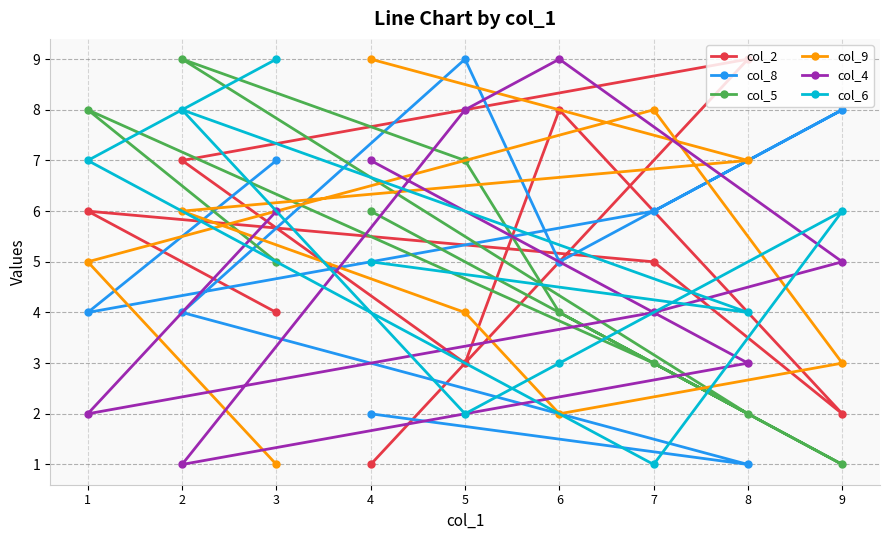

Reading left to right, list all the values displayed in this chart.

col_2: 1=6	2=7	3=4	4=1	5=3	6=8	7=5	8=9	9=2
col_8: 1=4	2=4	3=7	4=2	5=9	6=5	7=6	8=1	9=8
col_5: 1=8	2=9	3=5	4=6	5=7	6=4	7=3	8=2	9=1
col_9: 1=5	2=6	3=1	4=9	5=4	6=2	7=8	8=7	9=3
col_4: 1=2	2=1	3=6	4=7	5=8	6=9	7=4	8=3	9=5
col_6: 1=7	2=8	3=9	4=5	5=2	6=3	7=1	8=4	9=6